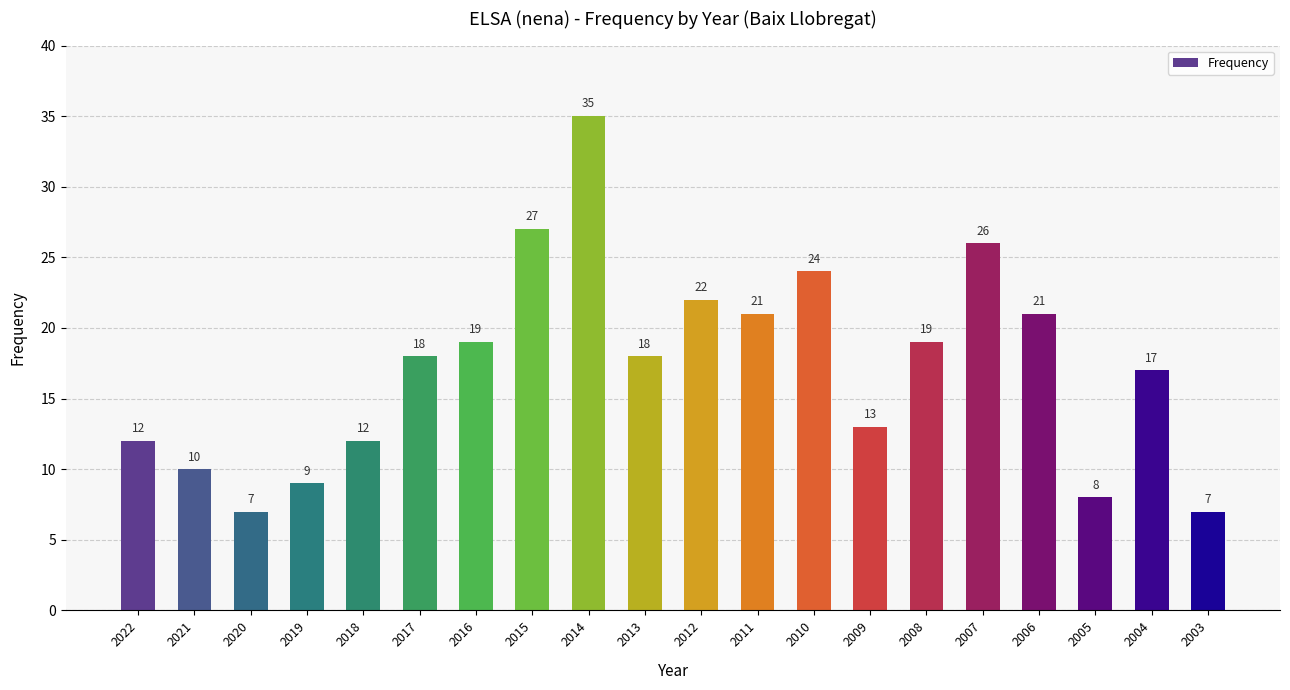

What is the greatest value displayed?

35